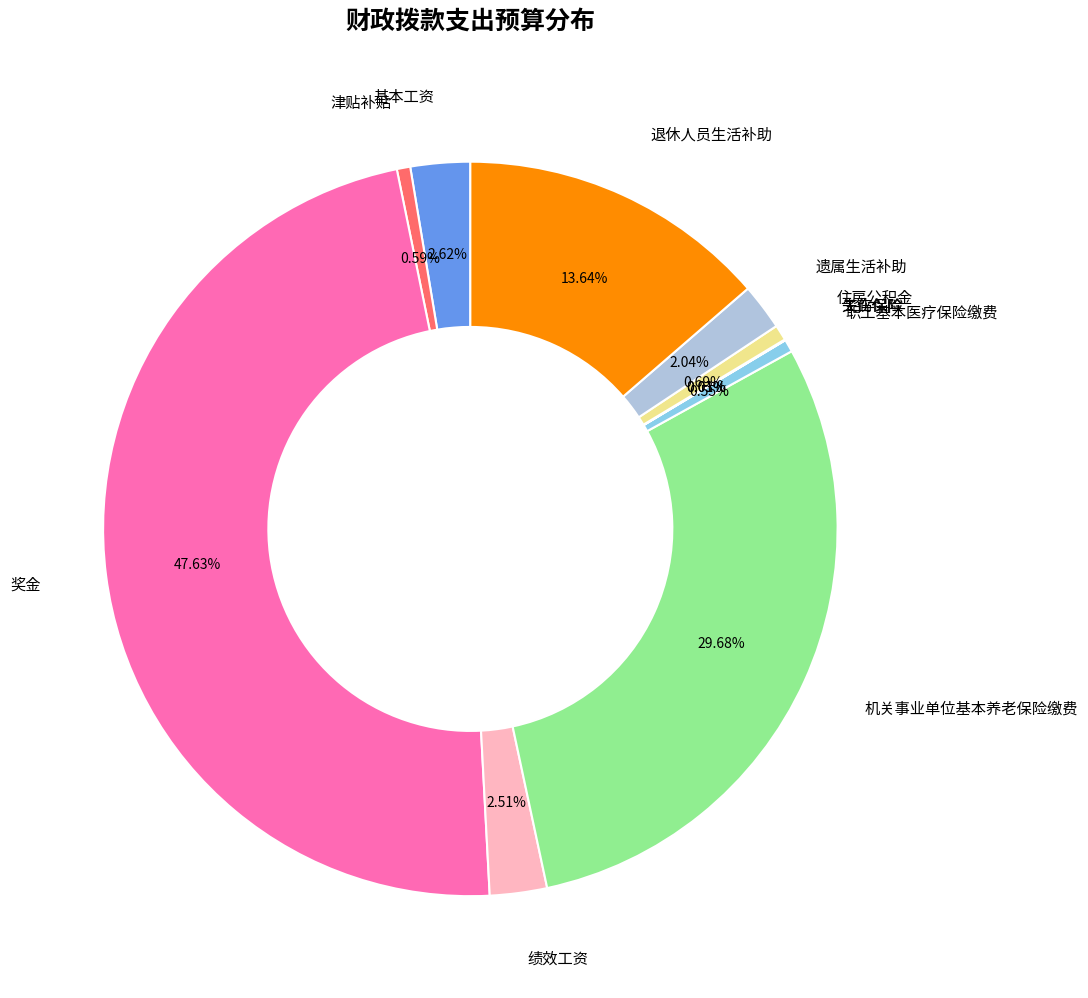

What is the largest slice in the pie chart?

奖金